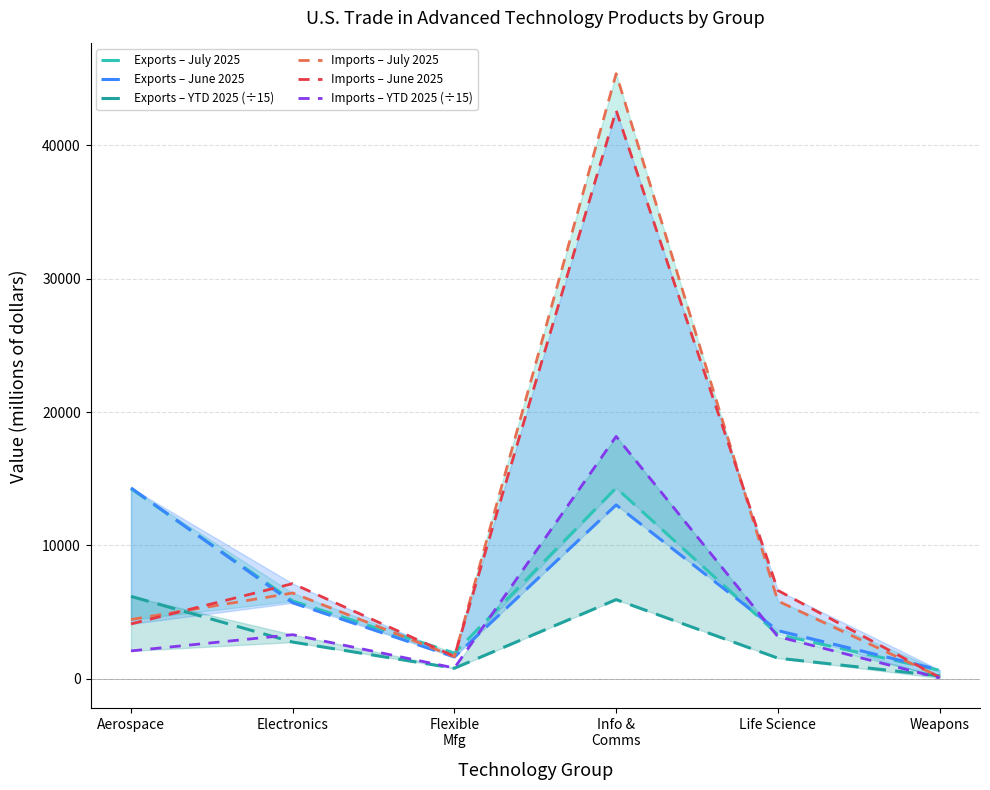

Where is the first local minimum for Imports – June 2025?

Flexible
Mfg